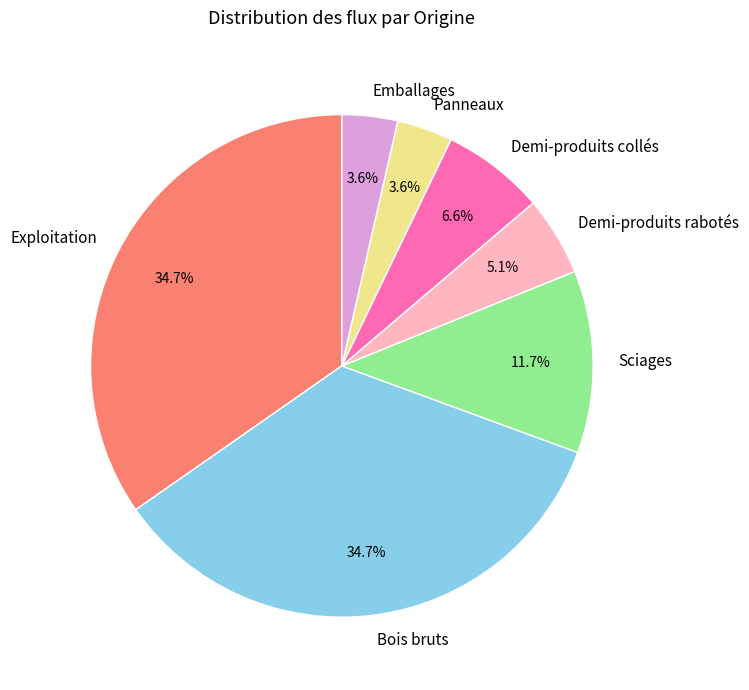

What is the total percentage of Panneaux and Sciages?

15.3%